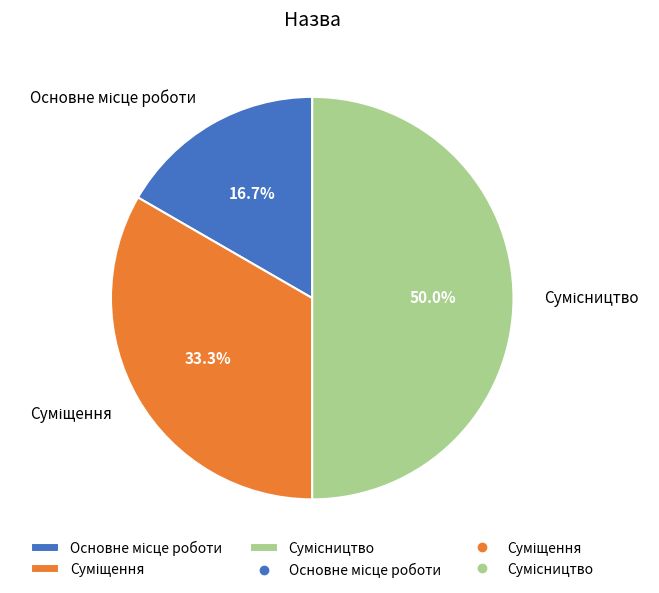

Which has a higher value, Суміщення or Сумісництво?

Сумісництво